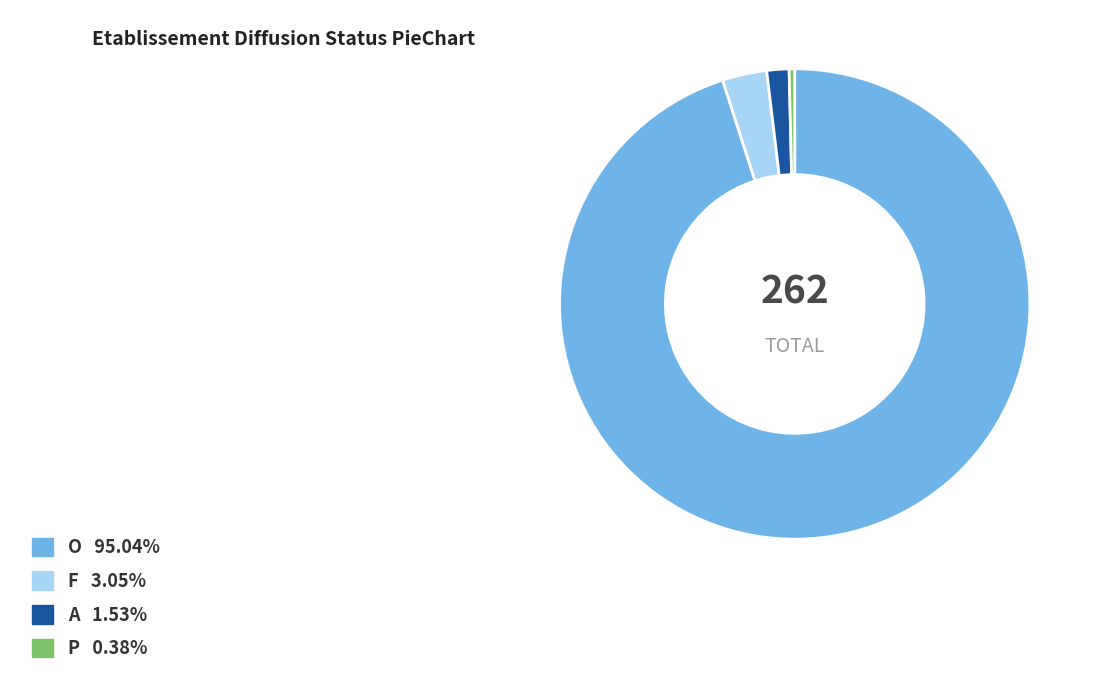

How many segments does this pie chart have?

4